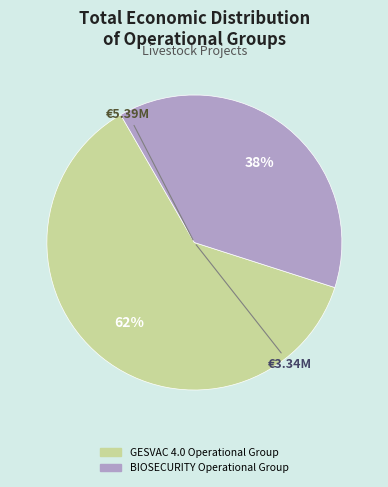

What is the ratio of the value at BIOSECURITY Operational Group to the value at GESVAC 4.0 Operational Group?

0.6